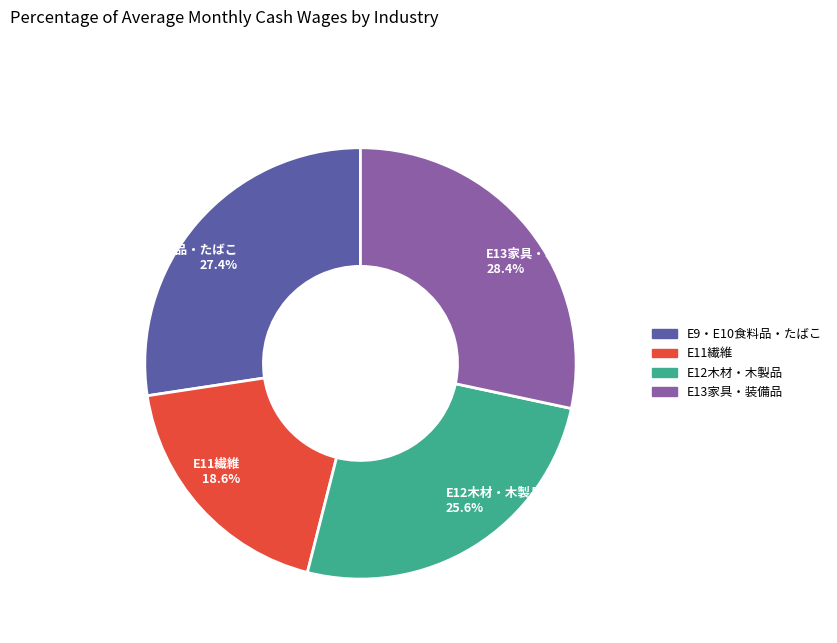

To the nearest percent, what is the difference between the largest and smallest slice percentages?

10%